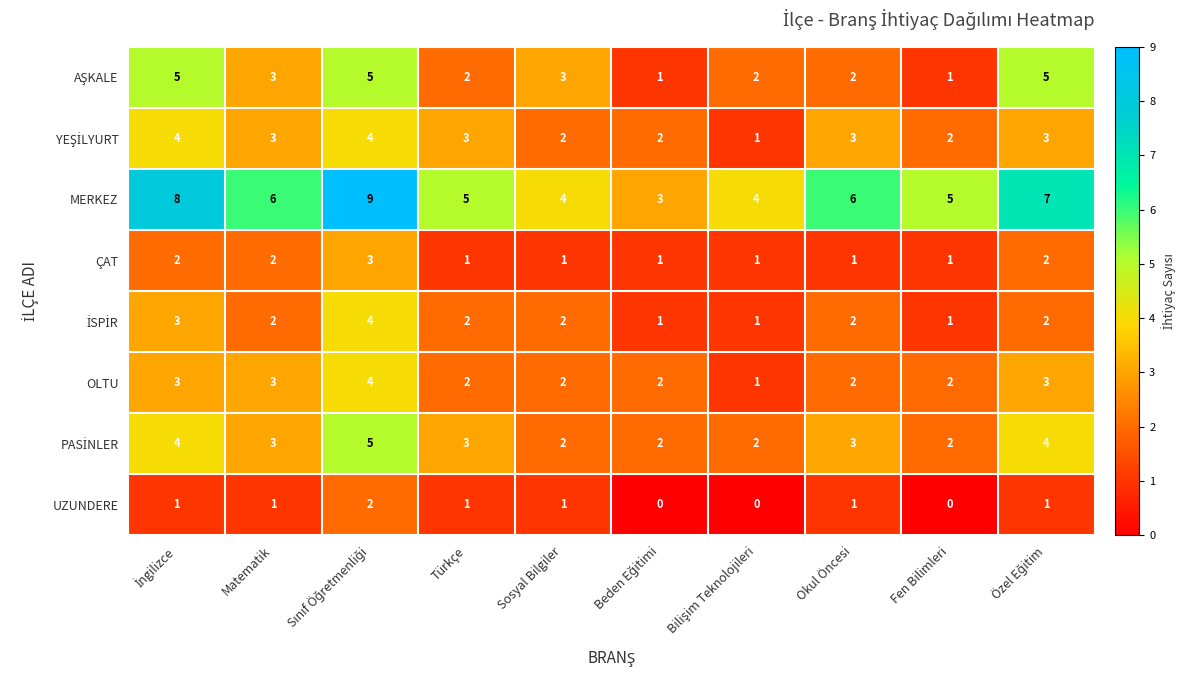

Which series has the largest total across all categories?

MERKEZ